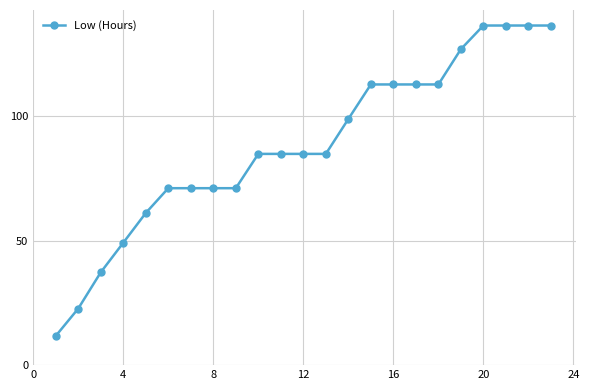

What is the minimum value shown in the chart?

11.7